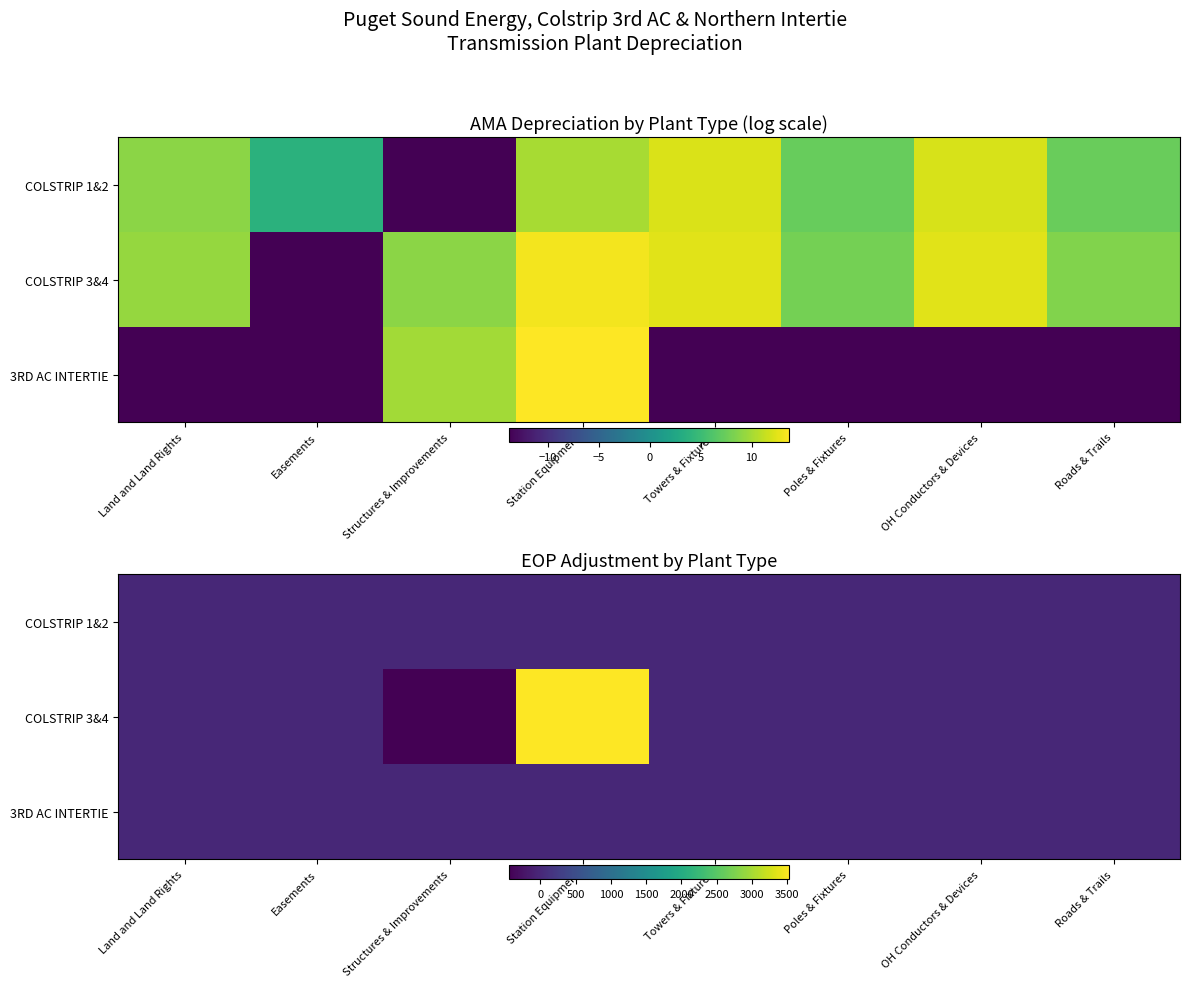

What is the difference between the highest and lowest values at Structures & Improvements?

447.1